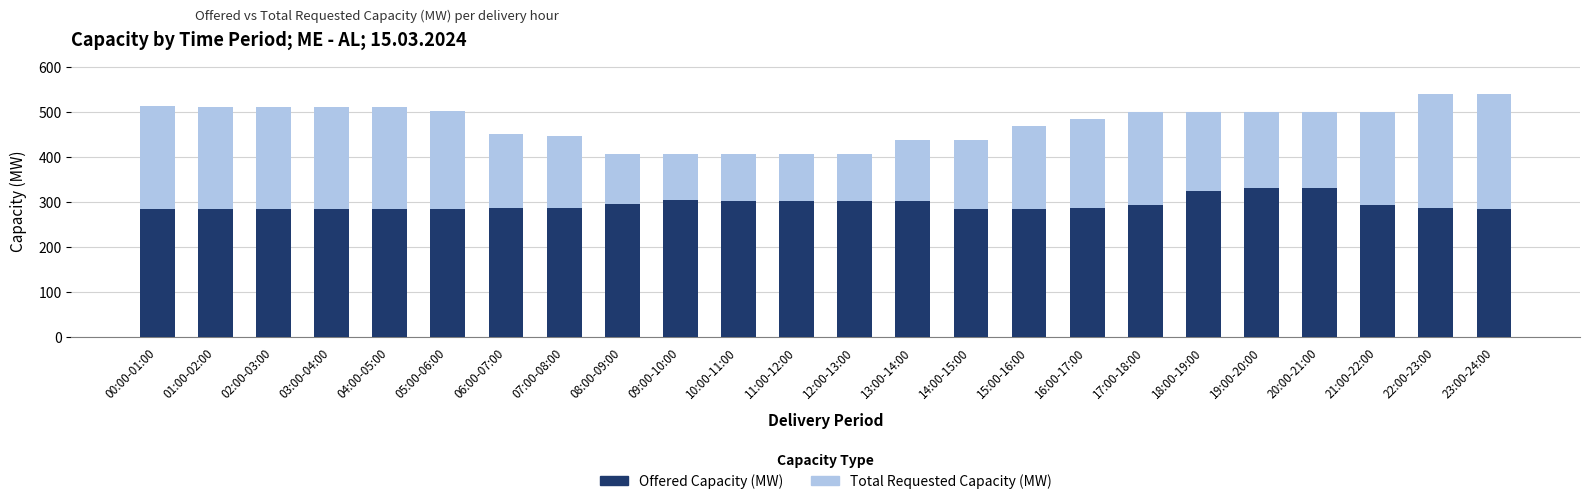

At which category is the sum across all series the highest?

19:00-20:00